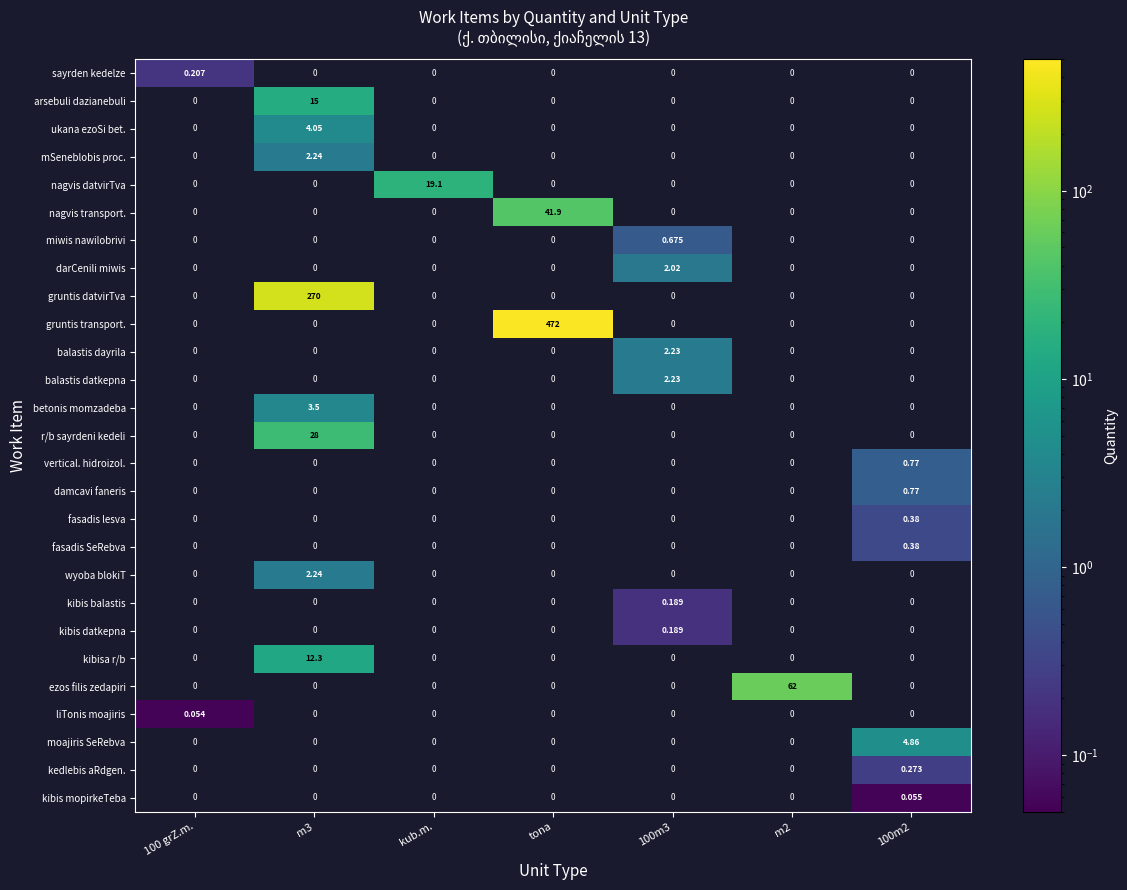

Is the value of kibis balastis at 100m2 greater than the value of mSeneblobis proc. at m2?

No